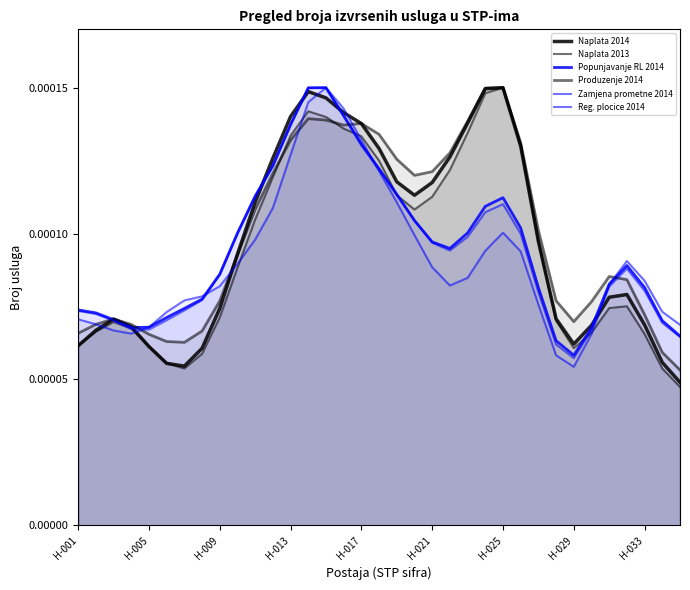

Between 9 and 15, which series saw the biggest shift?

Reg. plocice 2014